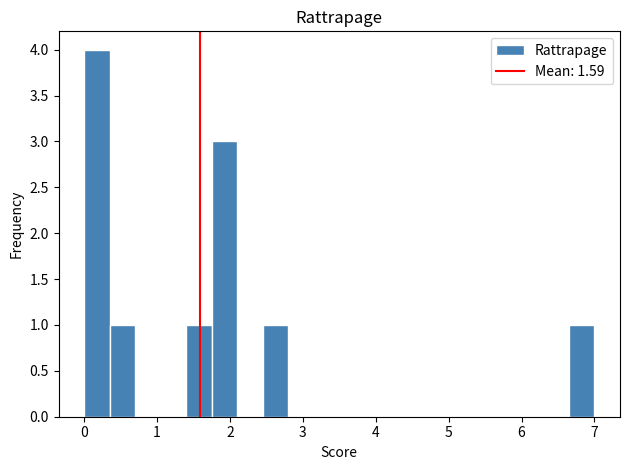

Read against the x-axis, roughly where is the centre of the tallest bar?

0.2